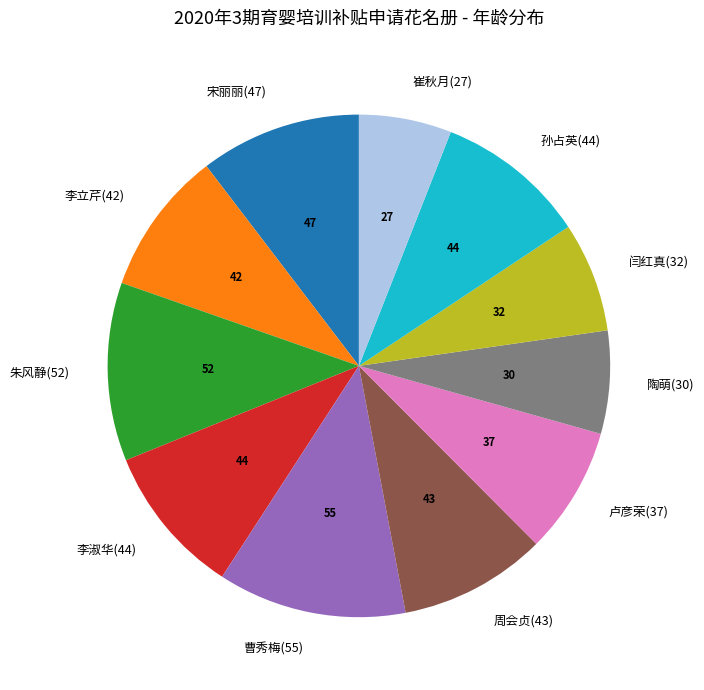

What is the smallest slice in the pie chart?

崔秋月(27)